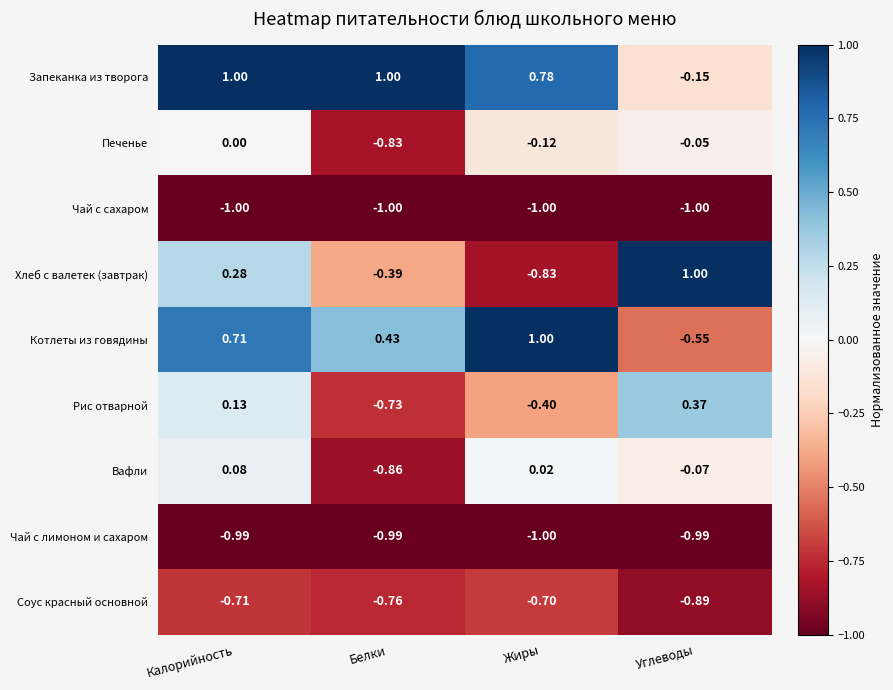

At which category is the sum across all series the highest?

Калорийность